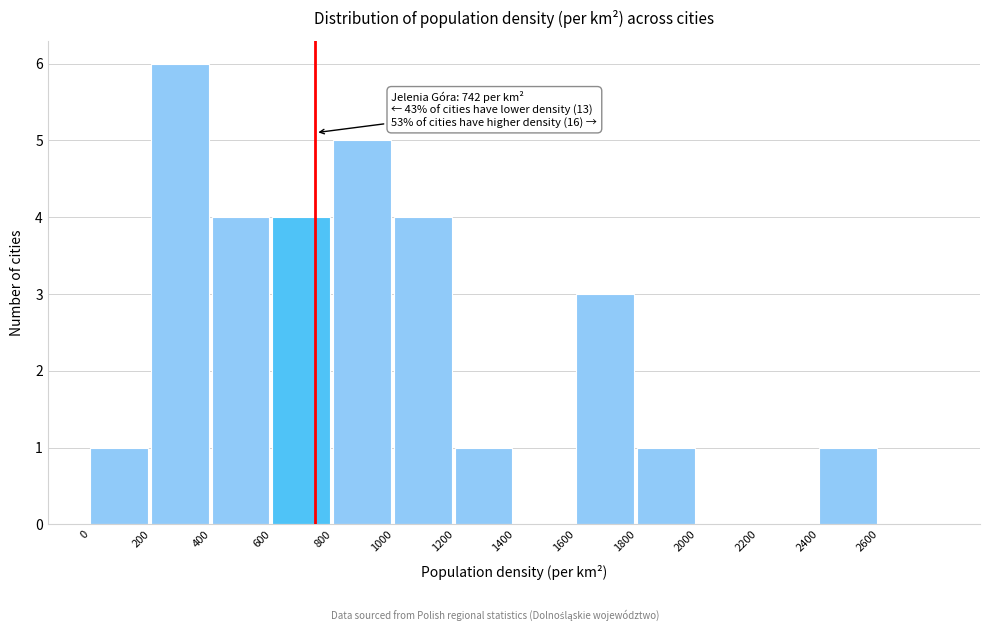

Over which range of the x-axis is the bar tallest?

200 to 400